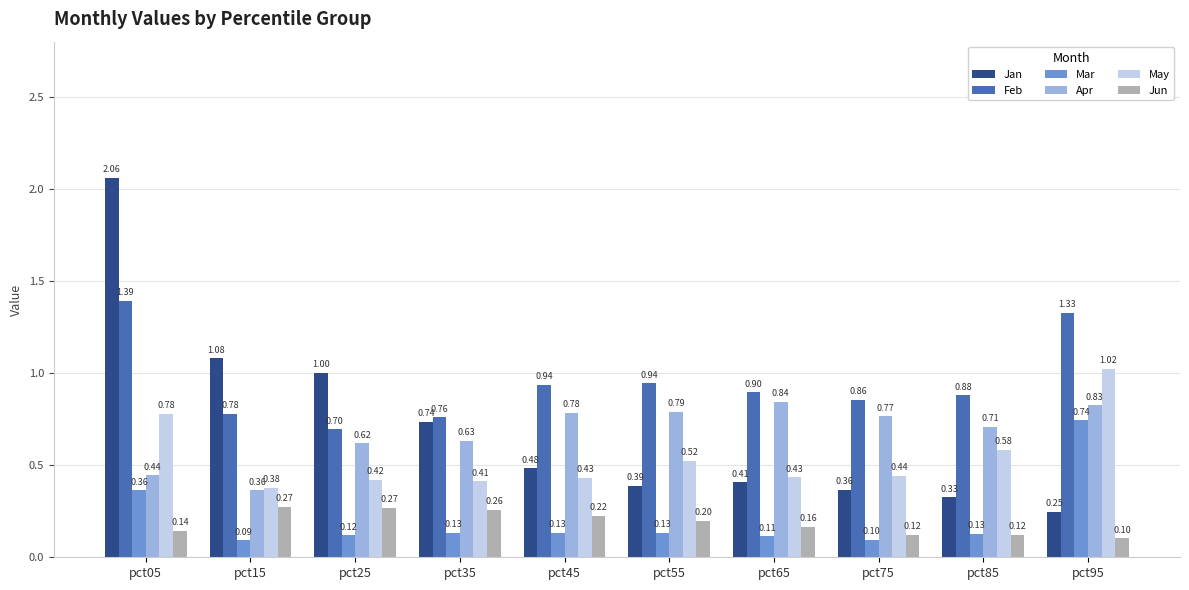

Are the bars grouped side by side (vs. stacked)?

Yes